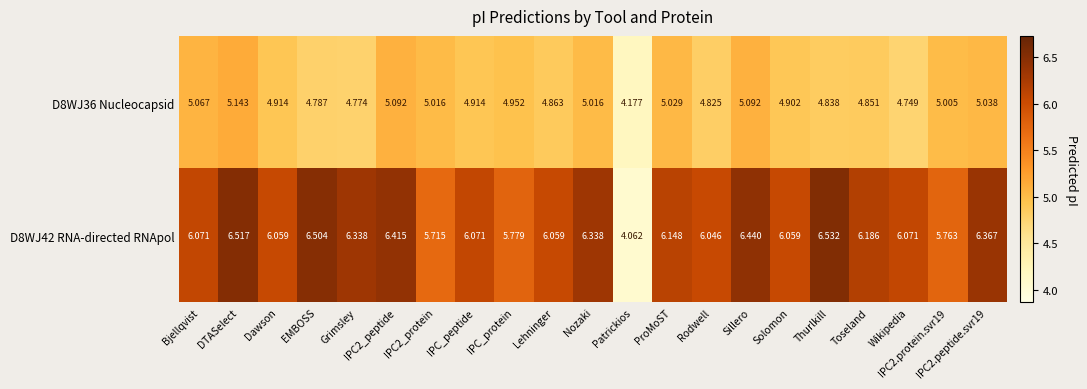

At which label is D8WJ36 Nucleocapsid closest to 4?

Patrickios